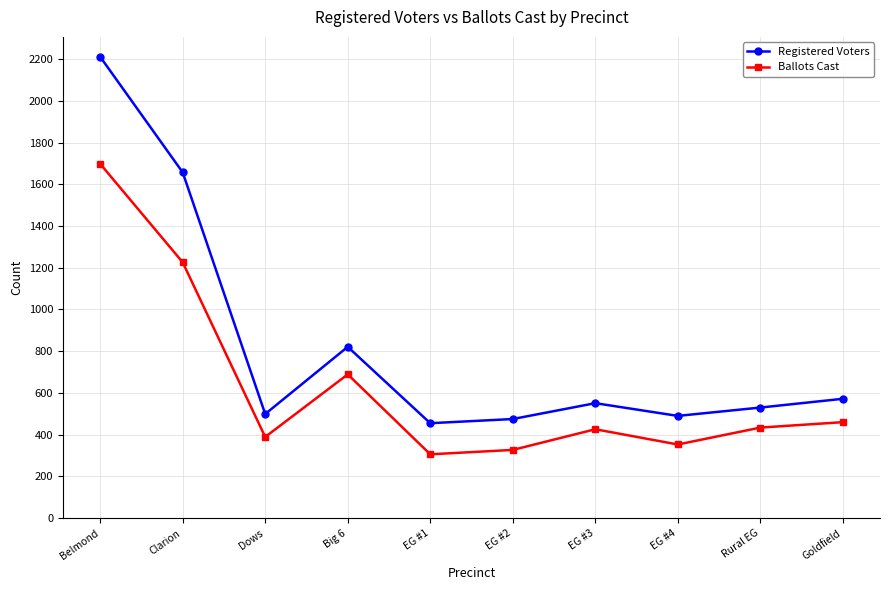

What is the difference between the highest and lowest values at Big 6?

132